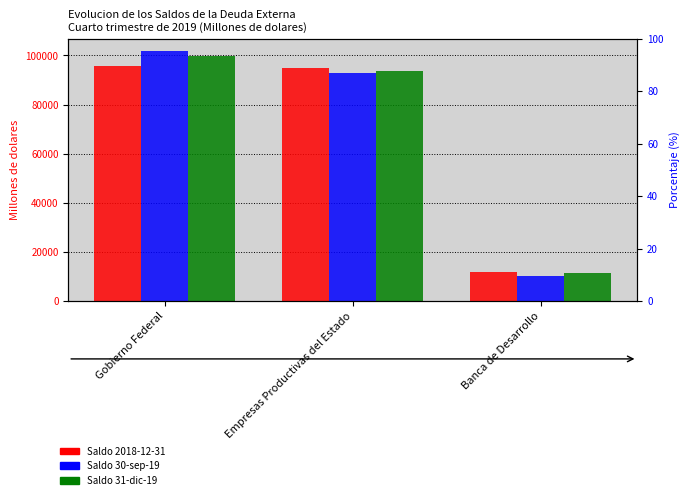

Is the value of Saldo 2018-12-31 at Gobierno Federal greater than the value of Saldo 31-dic-19 at Empresas Productivas del Estado?

Yes